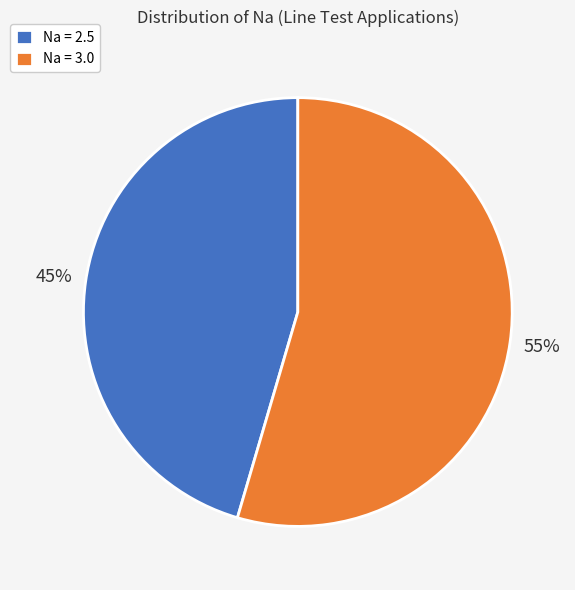

How many segments does this pie chart have?

2